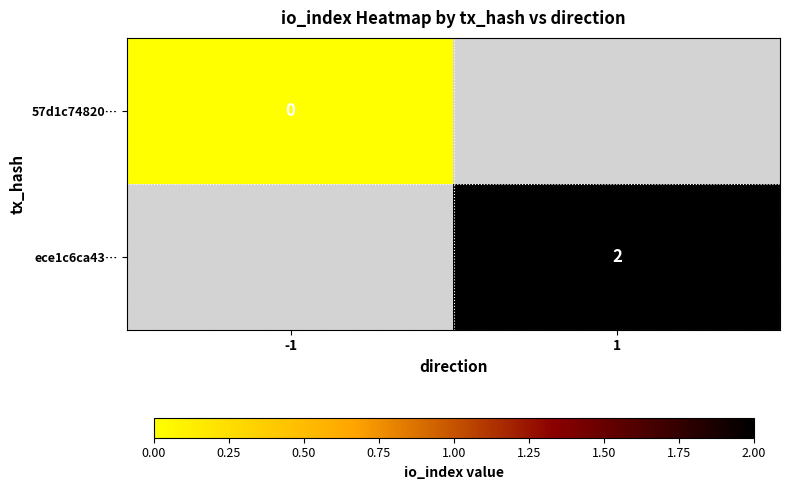

The value of ece1c6ca43… at 1 is 2. True or false?

True